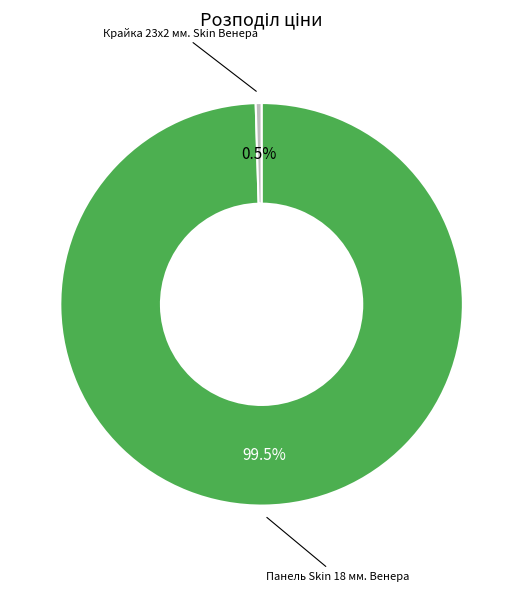

How many slices are in this pie chart?

2